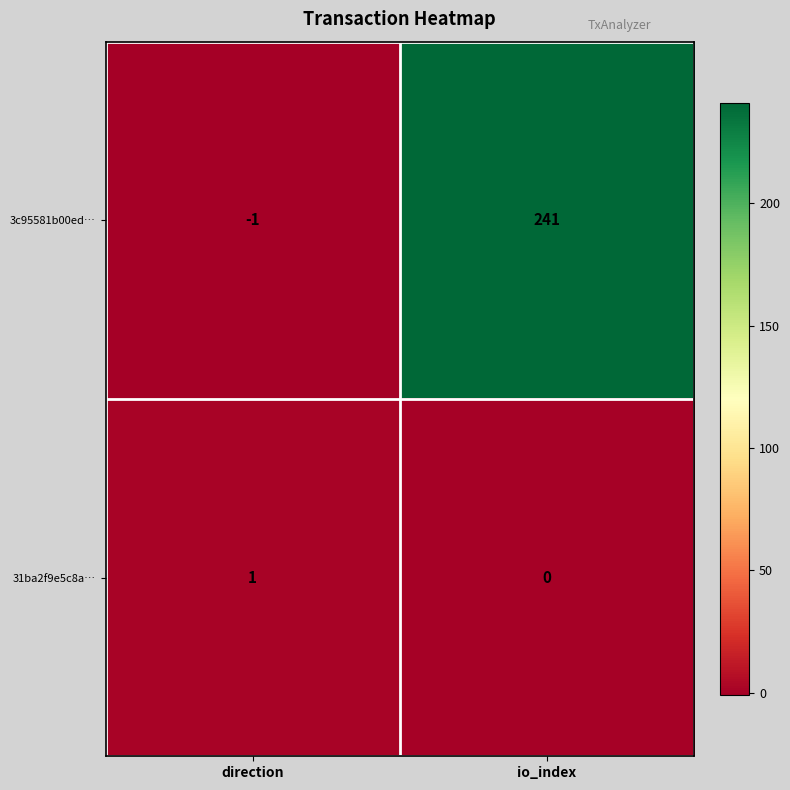

Which category has the lowest value across all series?

direction